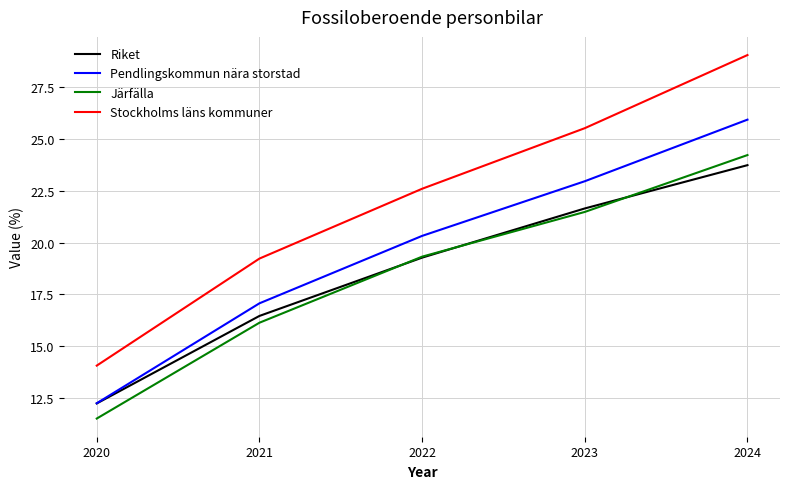

The Riket series shows 10.3 at 2022. True or false?

False